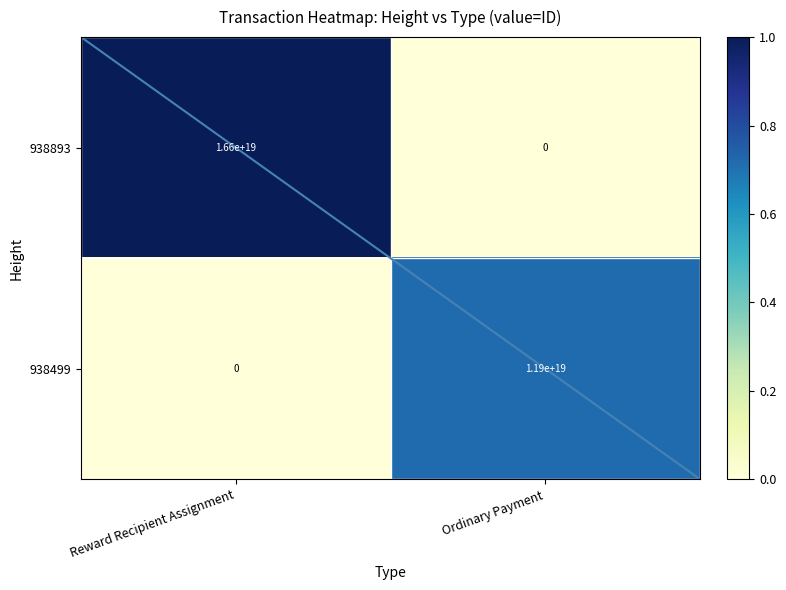

The 938499 series shows 11900000000000000000 at Ordinary Payment. True or false?

True